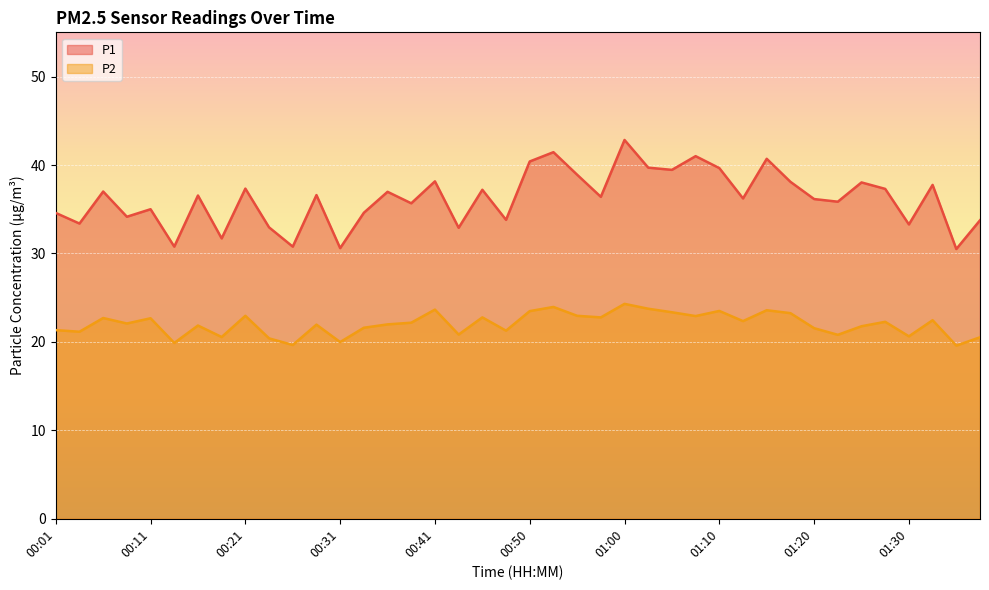

What is the total value across all series at 00:01?

55.9